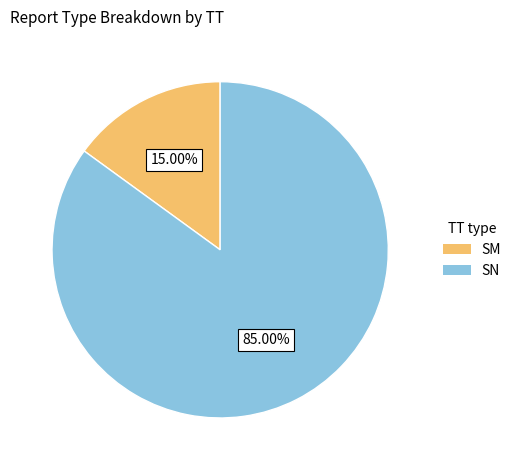

True or false: SN accounts for 66% of the total.

False